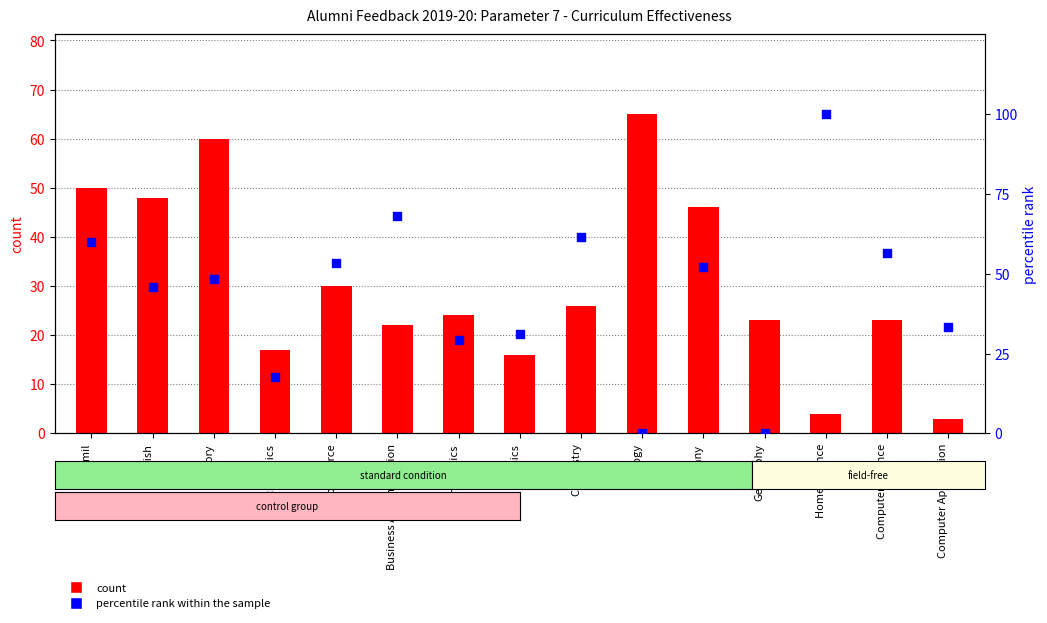

What are all the series names shown in the legend?

count, percentile rank within the sample